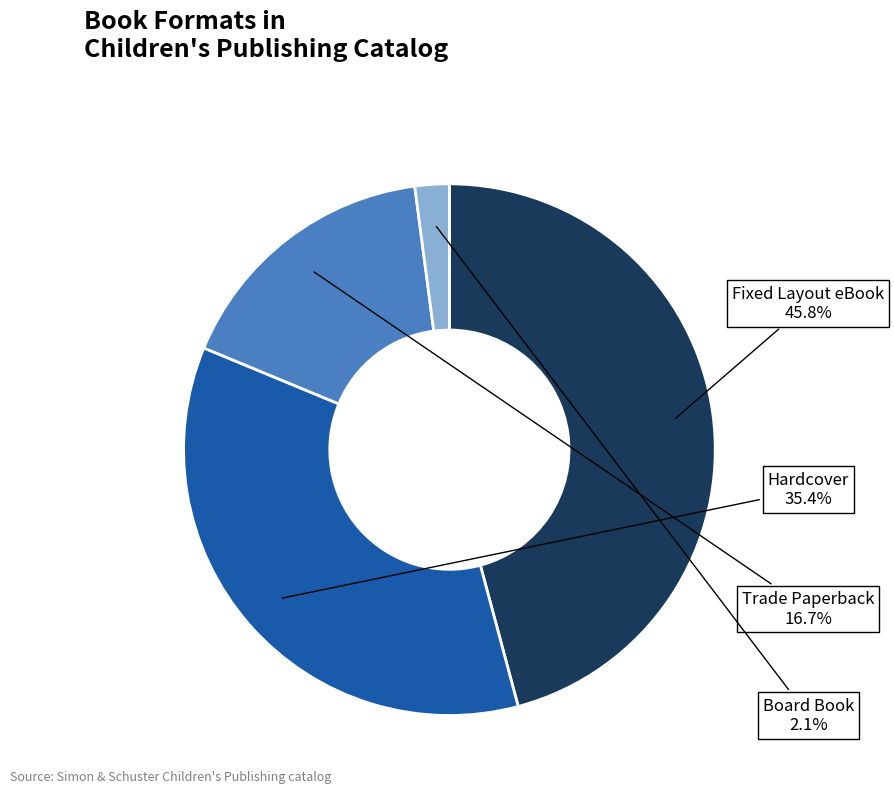

Is it true that Trade Paperback is 17% of the pie?

True